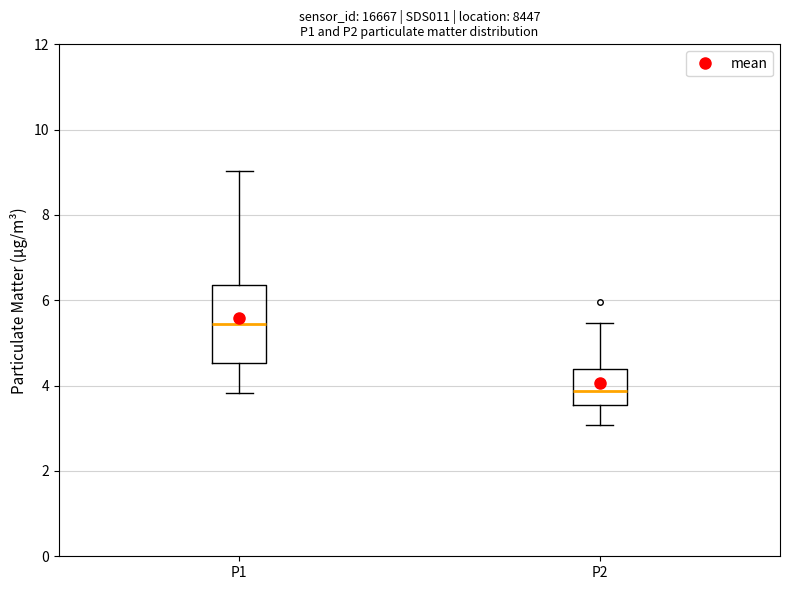

Where does the upper whisker of the box for P1 end on the y-axis? The values are not printed on the chart, so give them approximately, as read against the axis.

9.0